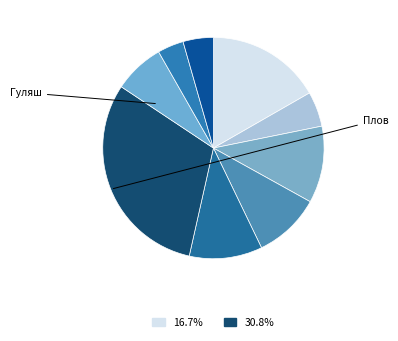

How many slices are in this pie chart?

9